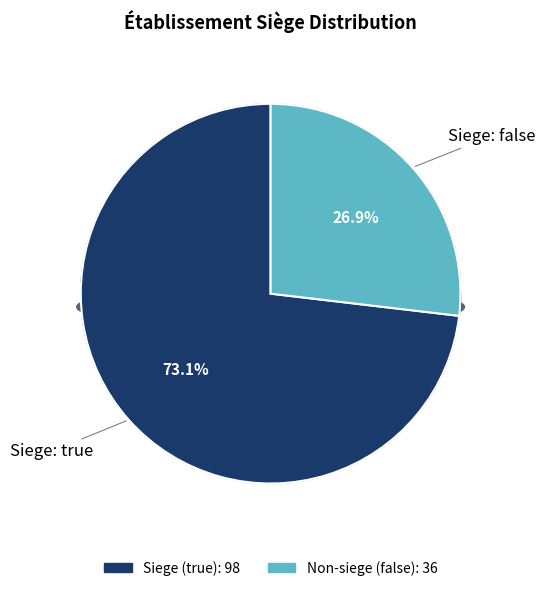

Is there any slice that represents more than half of the pie?

Yes